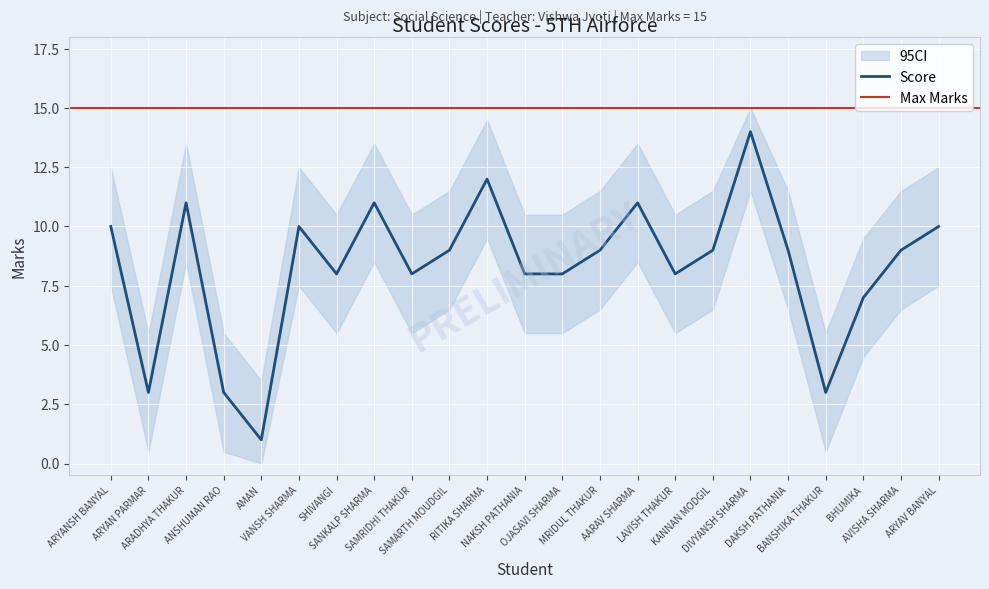

Which label corresponds to the largest value in the chart?

DIVYANSH SHARMA